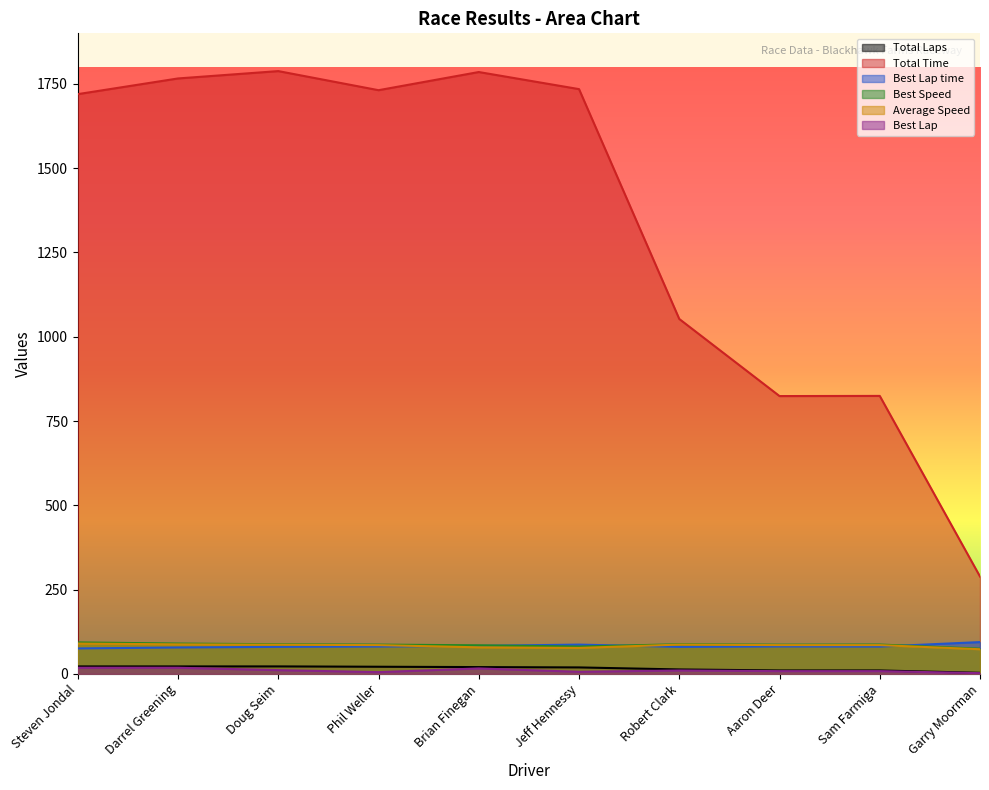

What is the sum of the Best Lap values at Brian Finegan and Sam Farmiga?

24.0